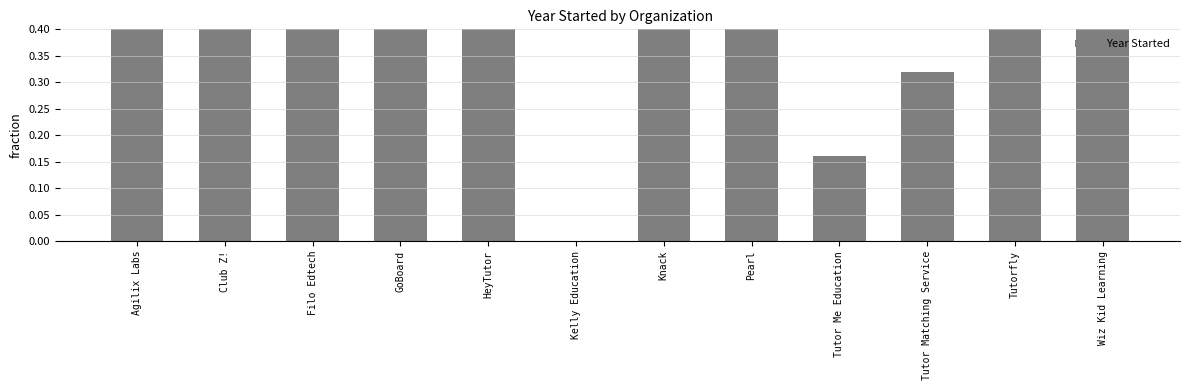

List the labels in order of value, largest first.

Agilix Labs, Filo Edtech, Wiz Kid Learning, Tutorfly, Pearl, GoBoard, Knack, Club Z!, HeyTutor, Tutor Matching Service, Tutor Me Education, Kelly Education